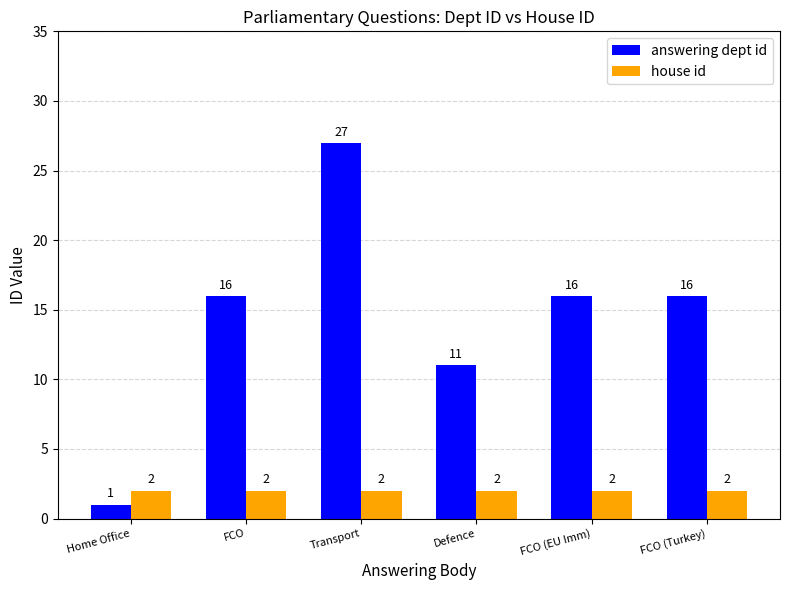

Reading right to left, transcribe all the data shown in this chart.

answering dept id: FCO (Turkey)=16	FCO (EU Imm)=16	Defence=11	Transport=27	FCO=16	Home Office=1
house id: FCO (Turkey)=2	FCO (EU Imm)=2	Defence=2	Transport=2	FCO=2	Home Office=2